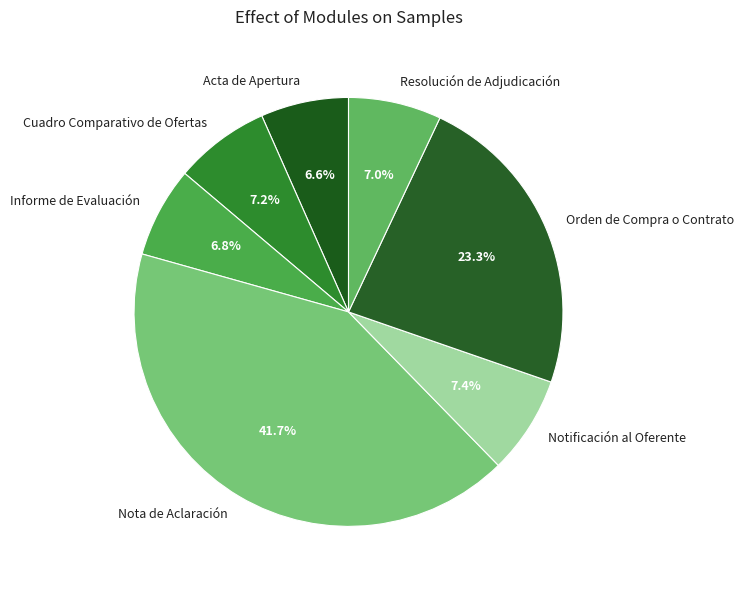

Which category has the biggest portion of the pie?

Nota de Aclaración